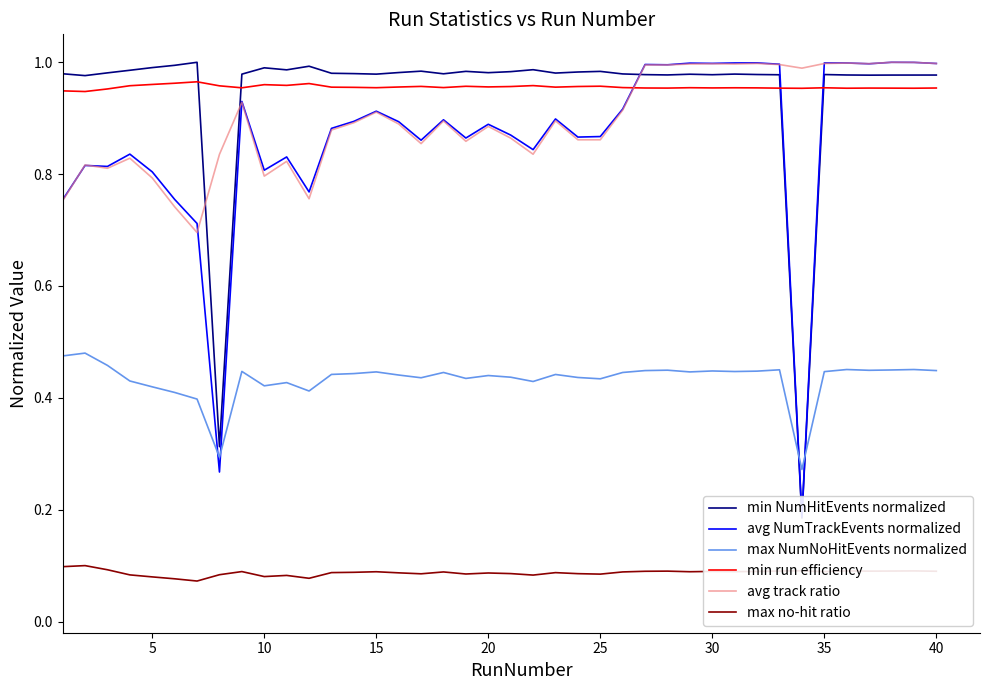

True or false: min run efficiency has a value of 1.3 at 10.

False